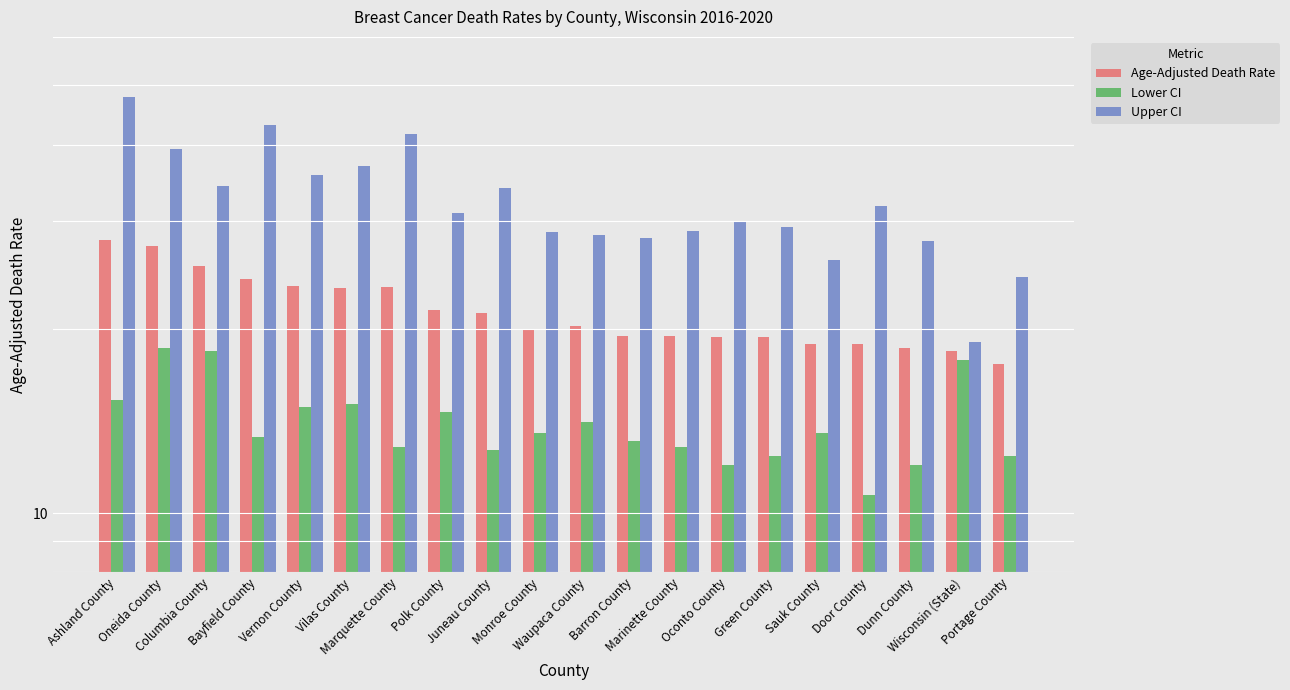

At which label is Lower CI closest to 14?

Waupaca County